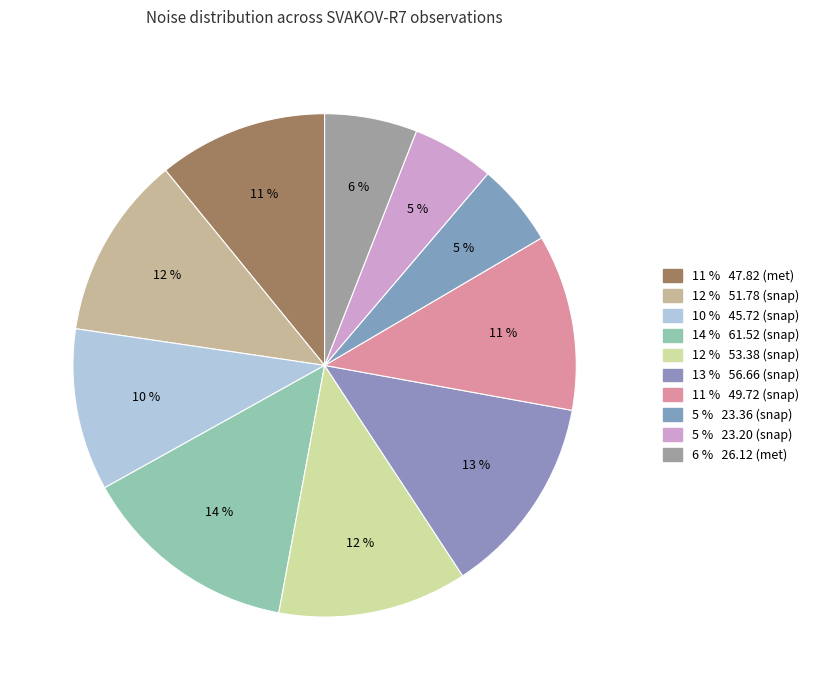

Is there any slice that represents more than half of the pie?

No